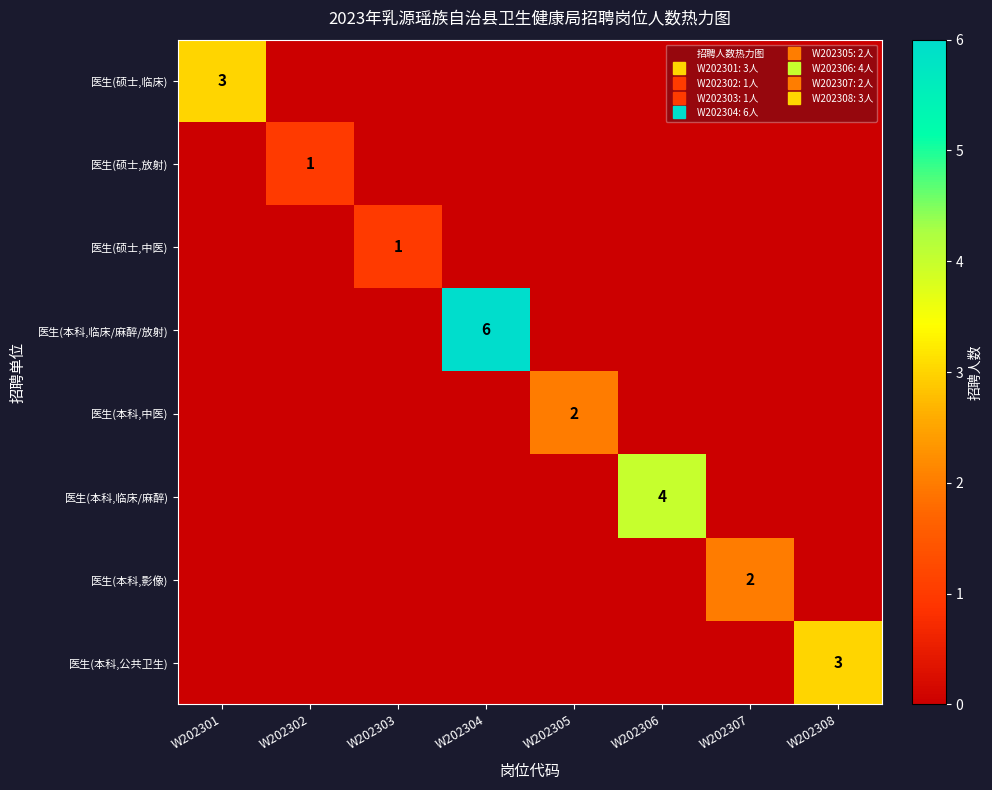

Which series has the largest range (max minus min)?

医生(本科,临床/麻醉/放射)